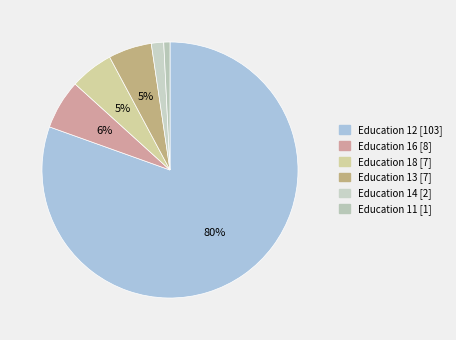

Is there a majority slice in this chart?

Yes